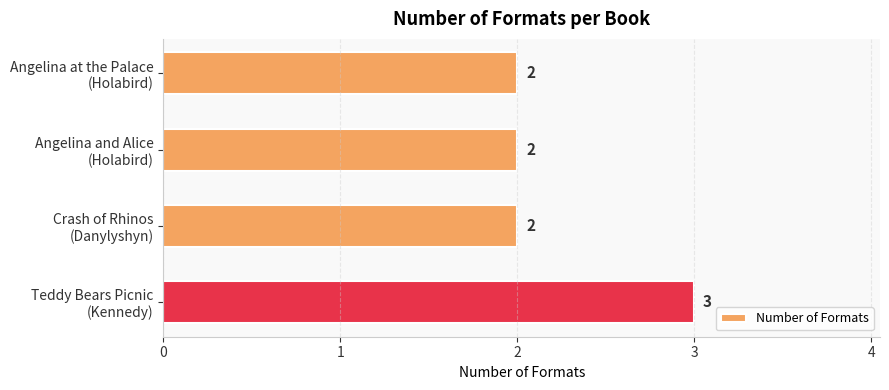

What is the value of the 3rd bar from the top?

2